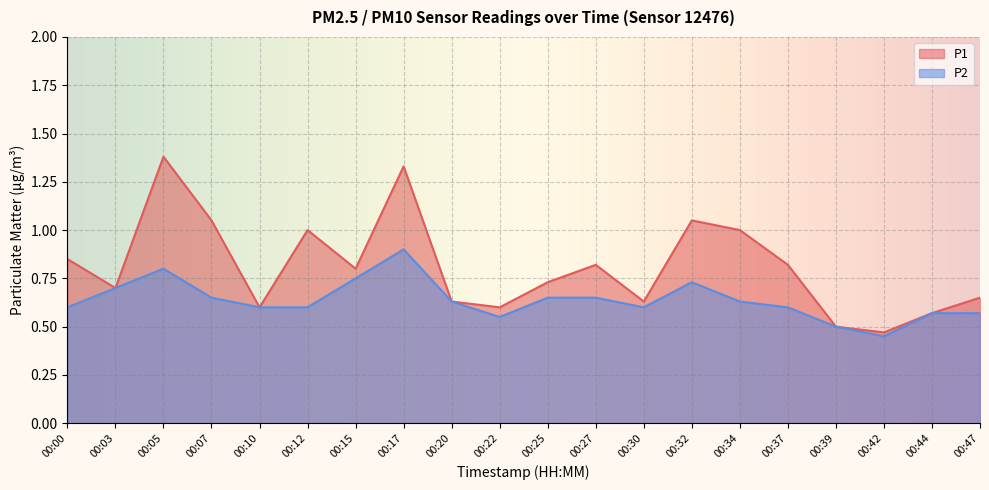

At how many categories does at least one series exceed 0?

20